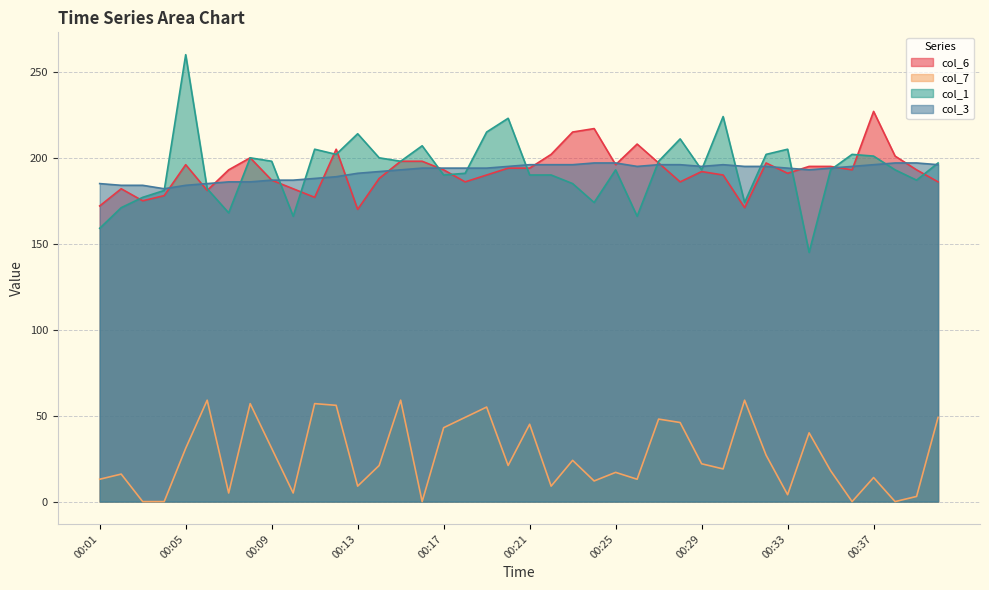

True or false: col_3 and col_7 intersect in this chart.

False